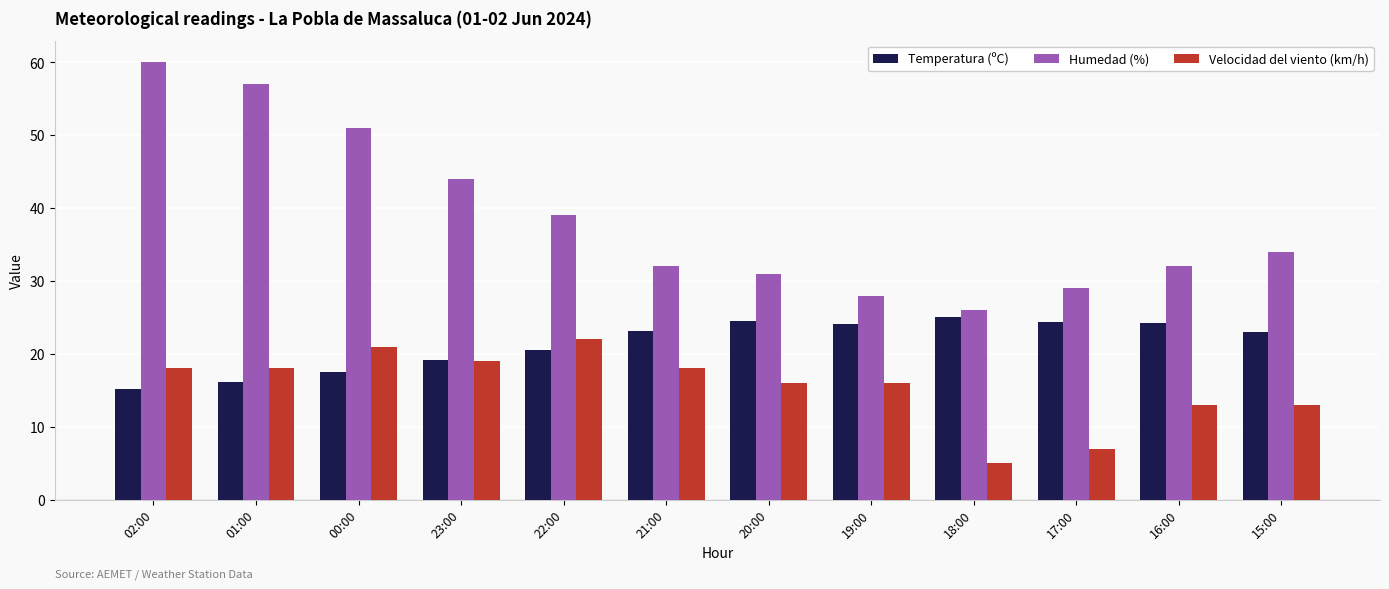

At which label does Velocidad del viento (km/h) reach its minimum?

18:00